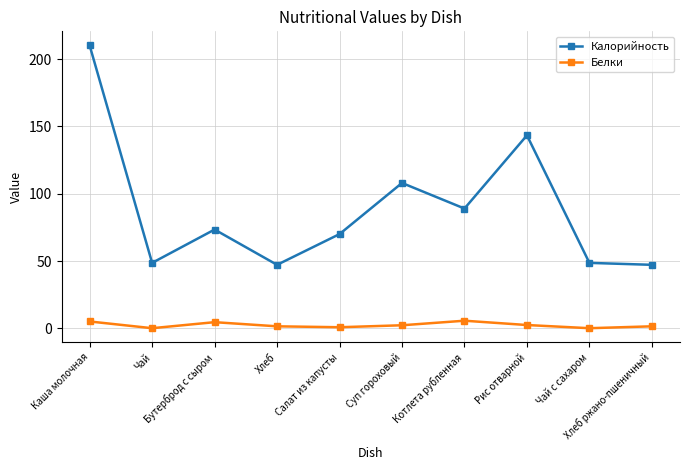

Where does the Калорийность series first go above 73?

Каша молочная